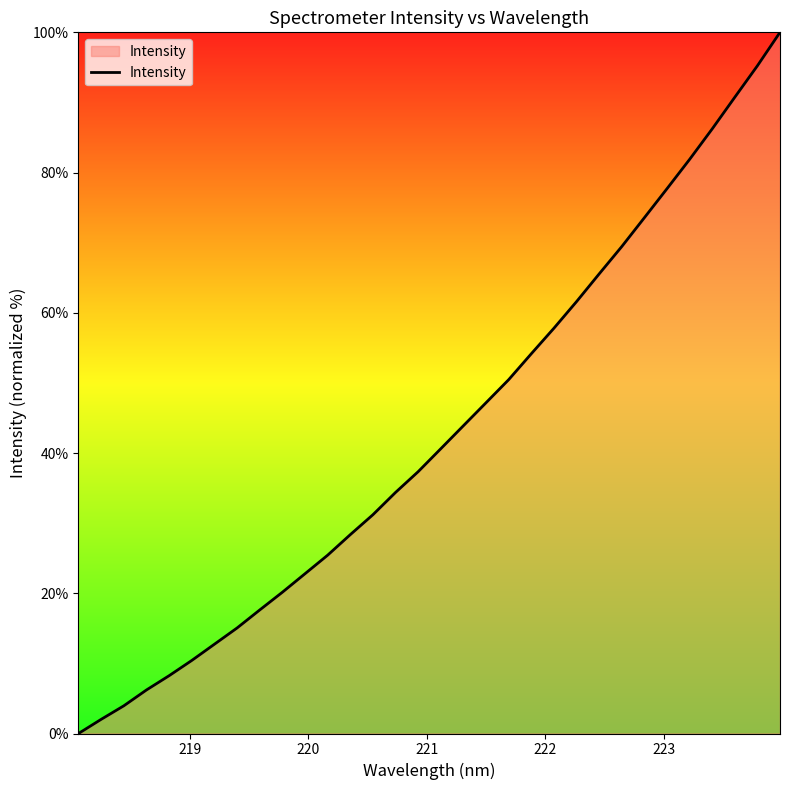

What is the greatest value displayed?

100.0